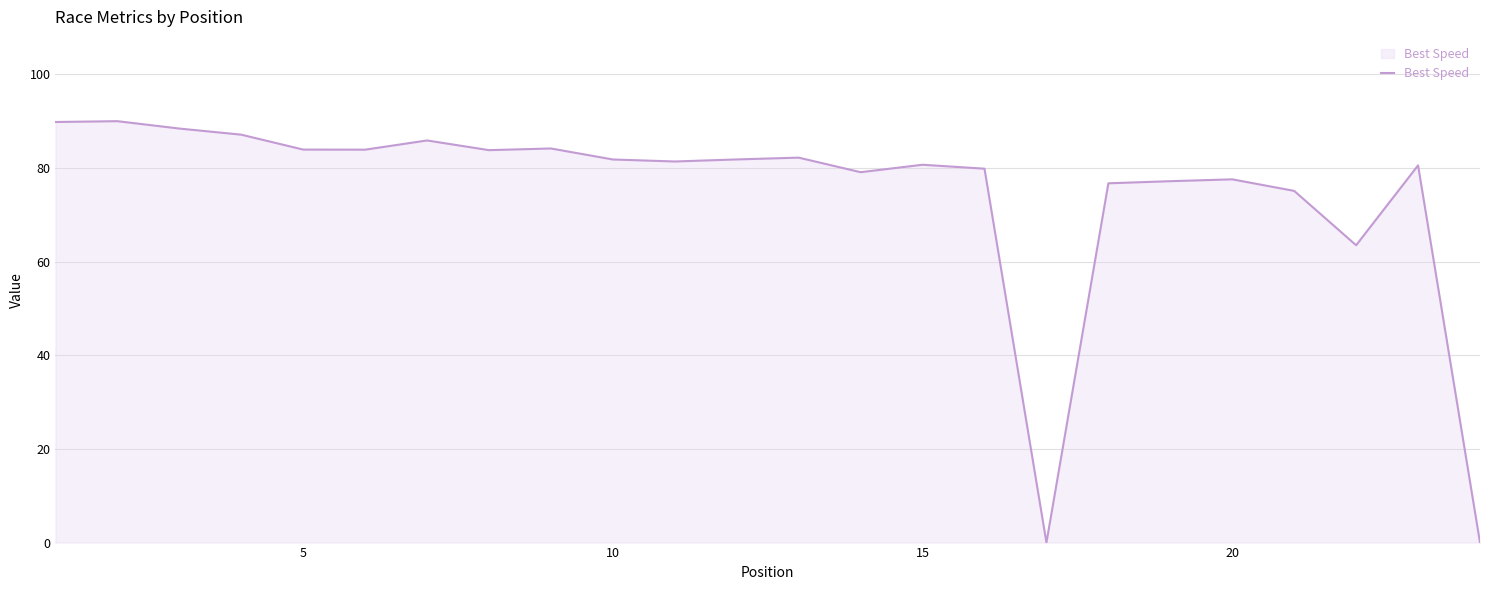

What is the difference between the maximum and minimum values?

90.0